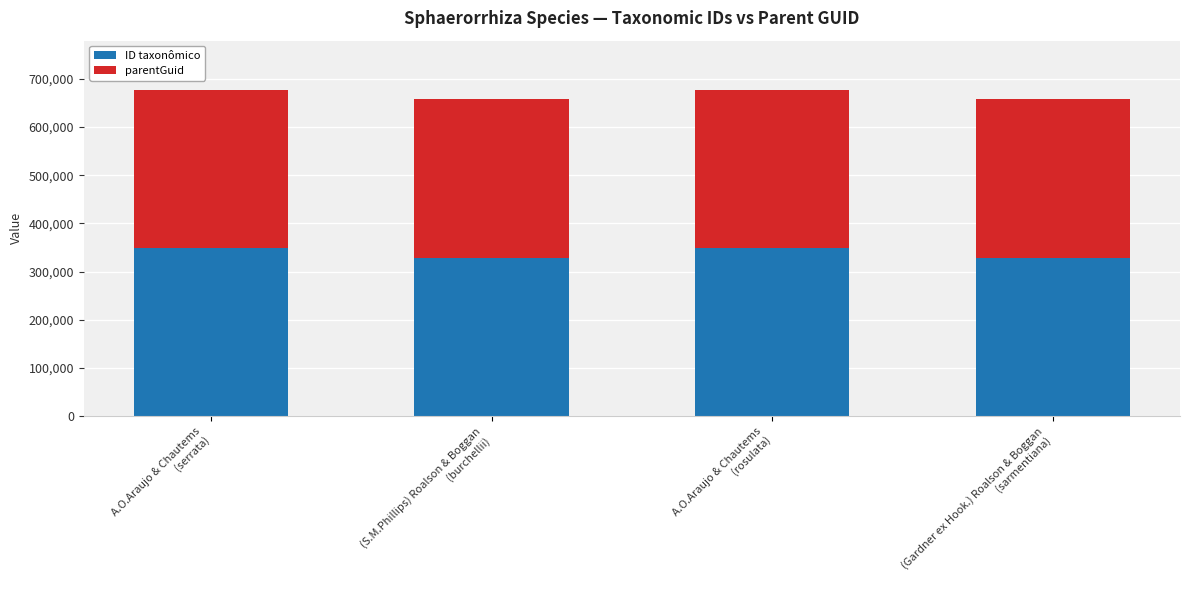

How many distinct data groups are displayed?

2